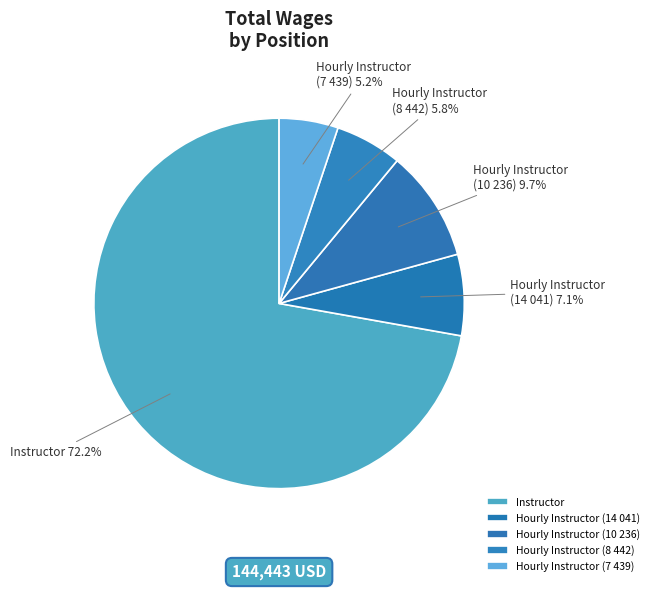

Which has a higher value, Hourly Instructor (8 442) or Hourly Instructor (7 439)?

Hourly Instructor (8 442)